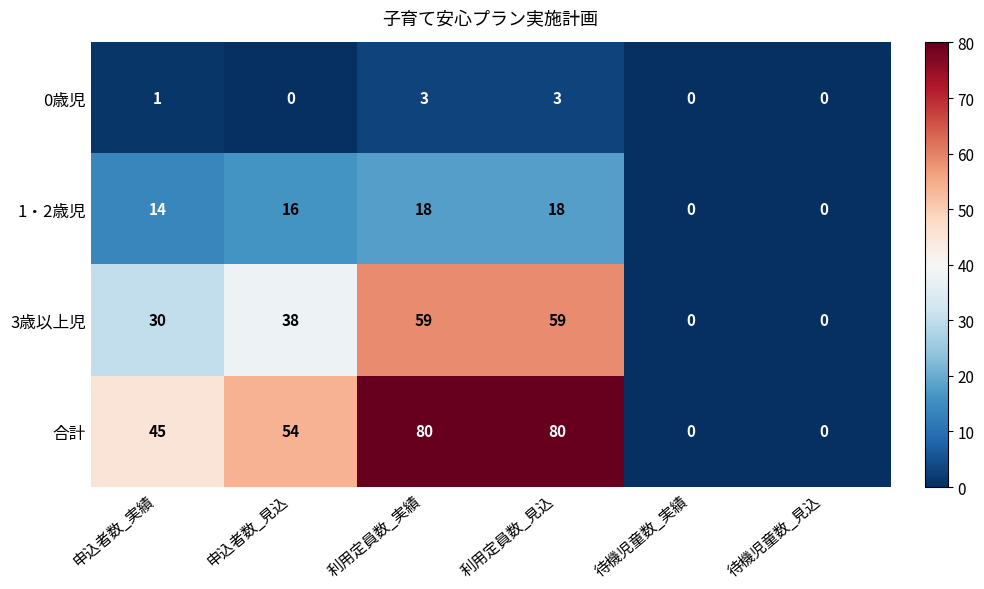

At 申込者数_実績, list the series in order from largest to smallest.

合計, 3歳以上児, 1・2歳児, 0歳児